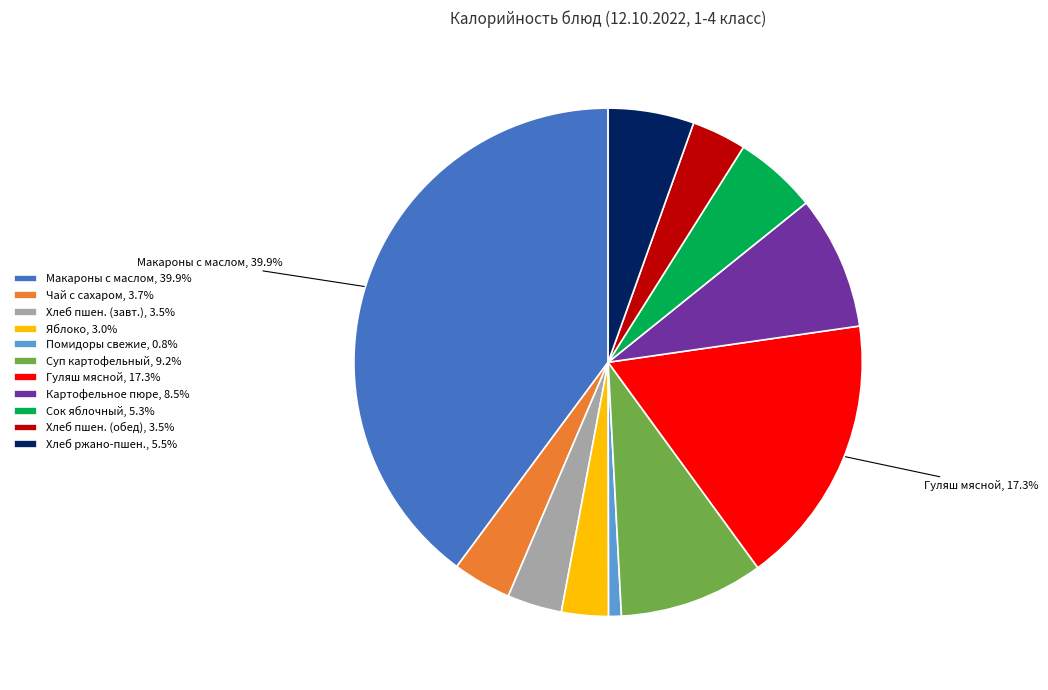

Does Хлеб пшен. (обед), 3.5% account for over 50% of the chart?

No